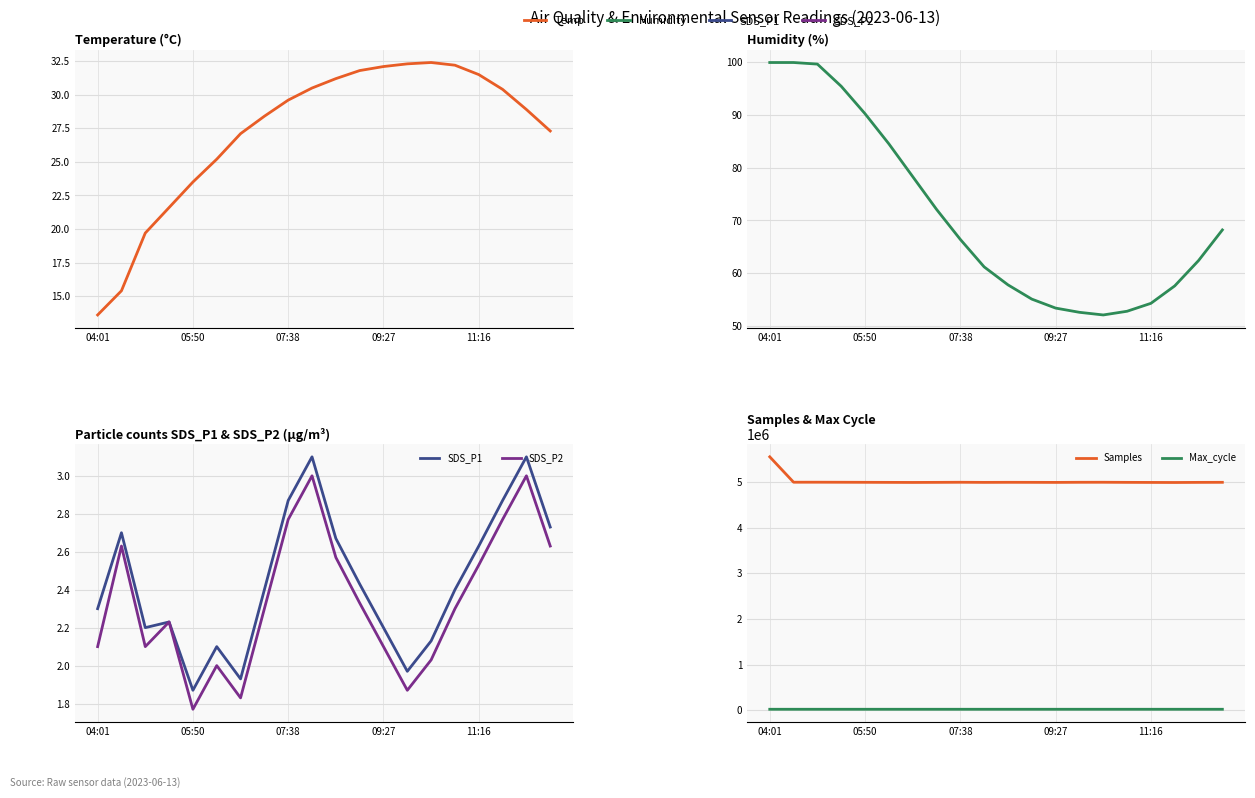

Between 07:38 and 14, which series saw the biggest shift?

Samples